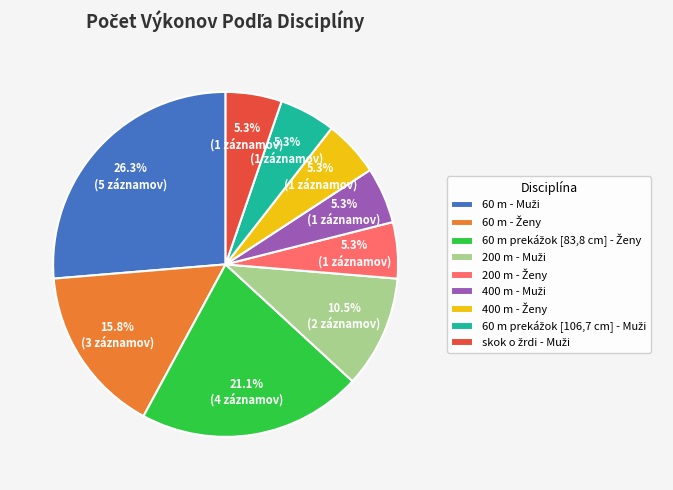

Count the number of slices in the pie.

9